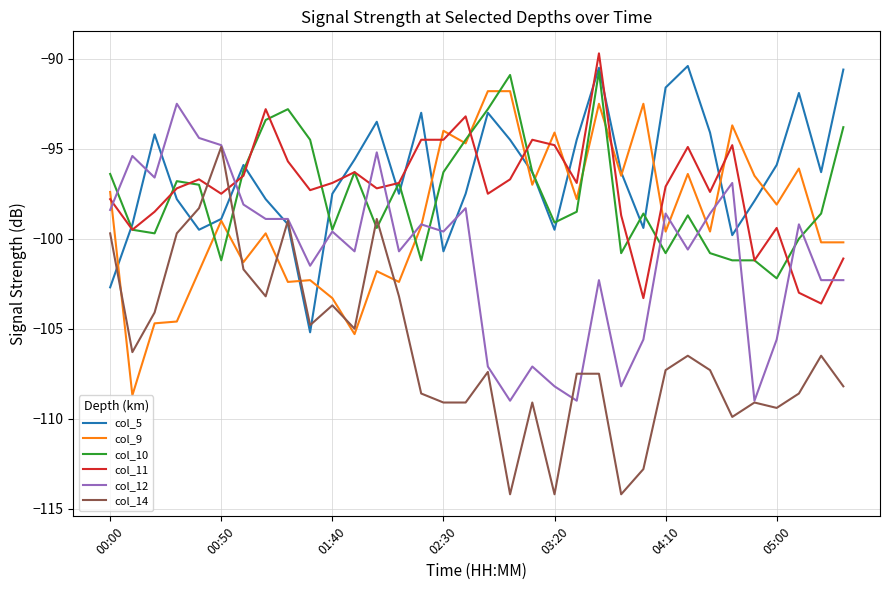

True or false: col_9 has more than 2 interior local peaks.

True